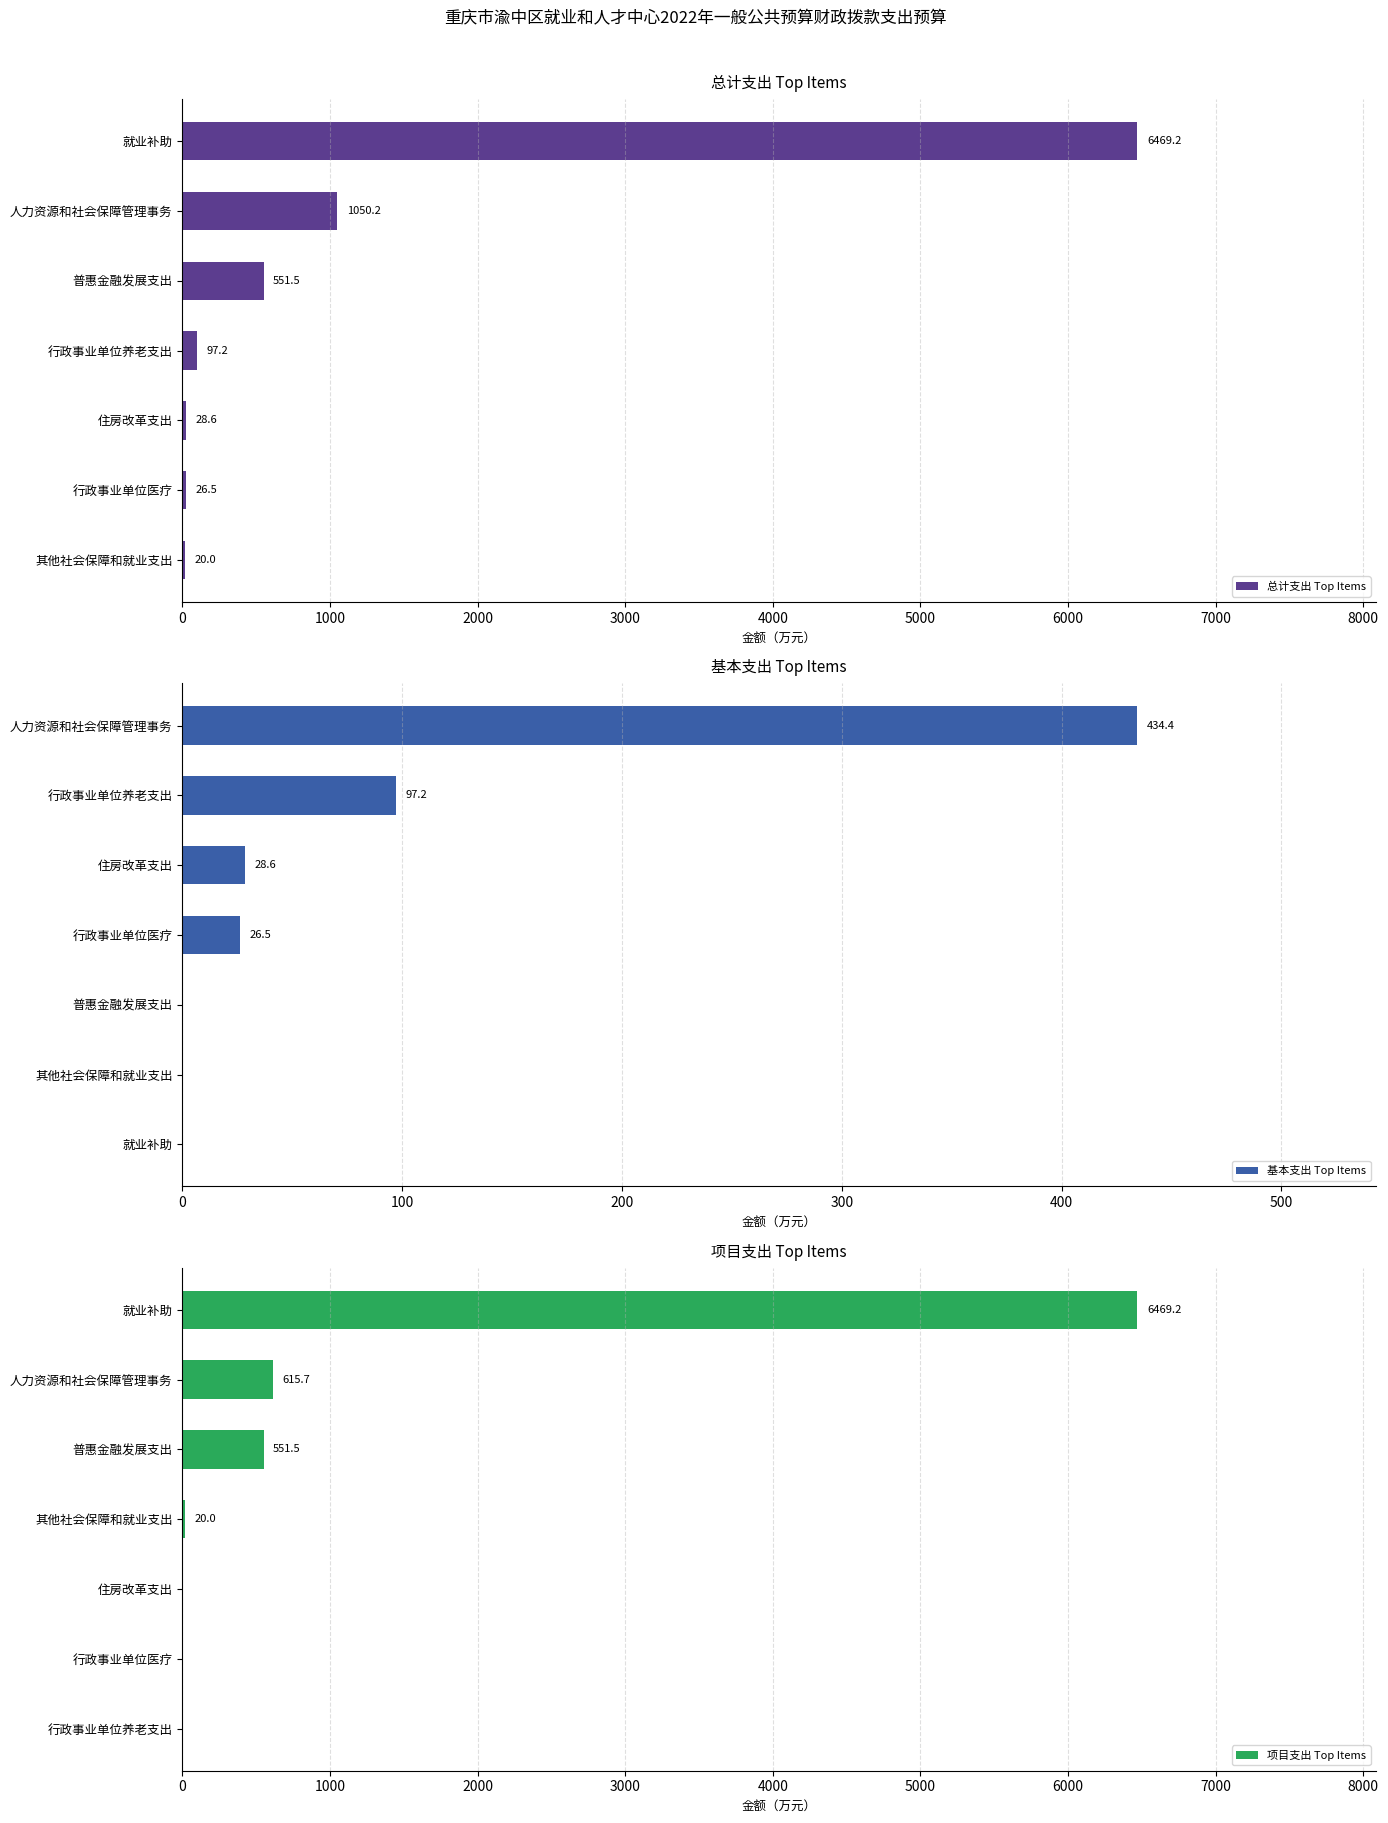

What are all the series names shown in the legend?

总计支出 Top Items, 基本支出 Top Items, 项目支出 Top Items